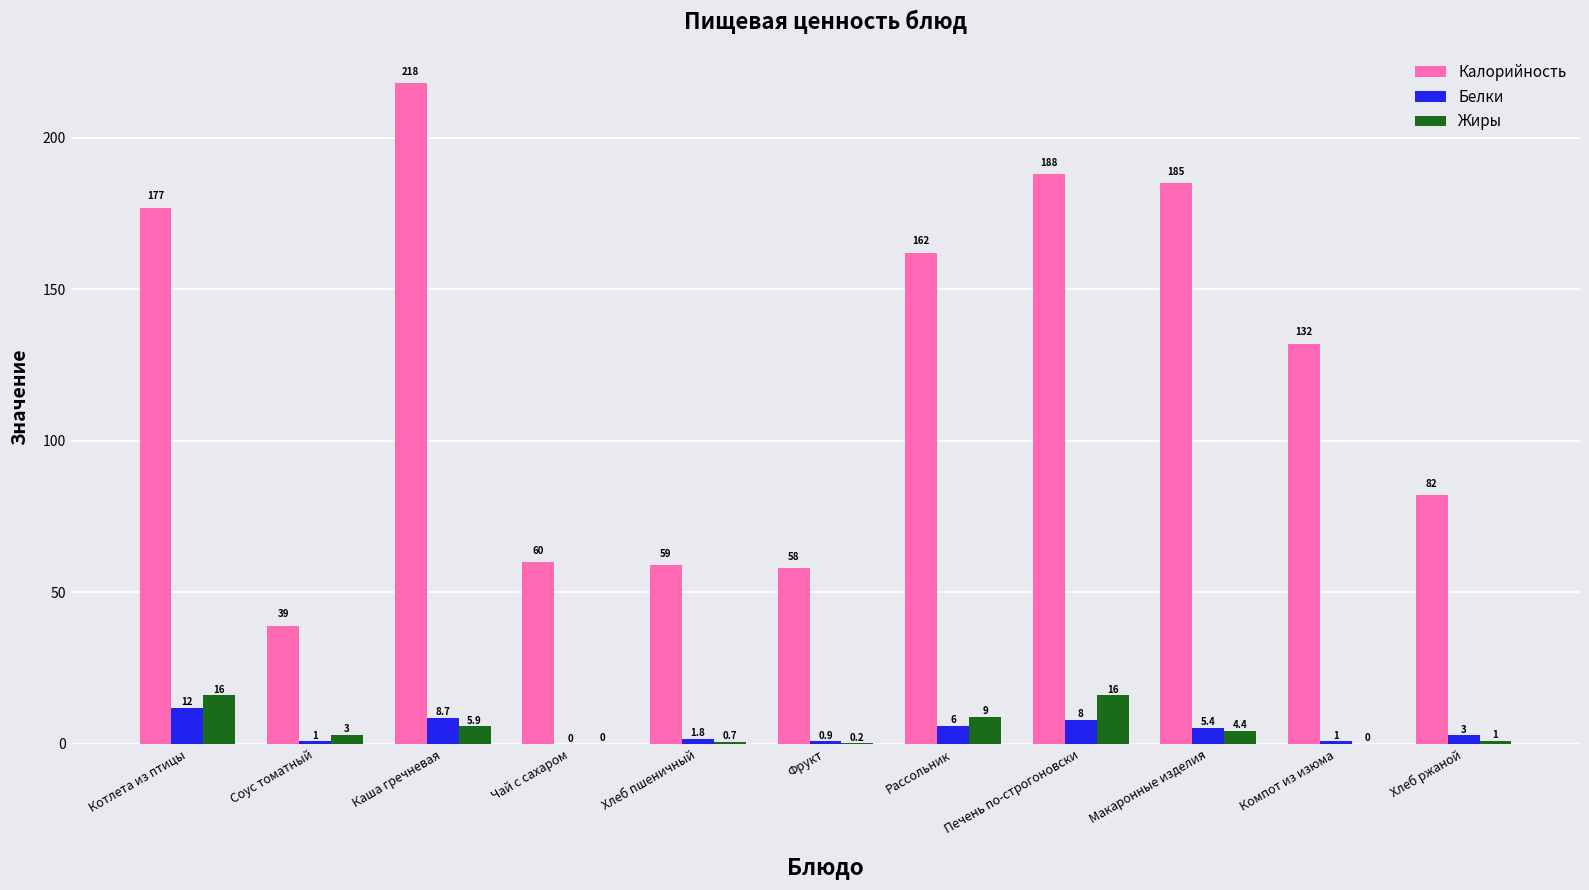

What is the maximum value shown in the chart?

218.0